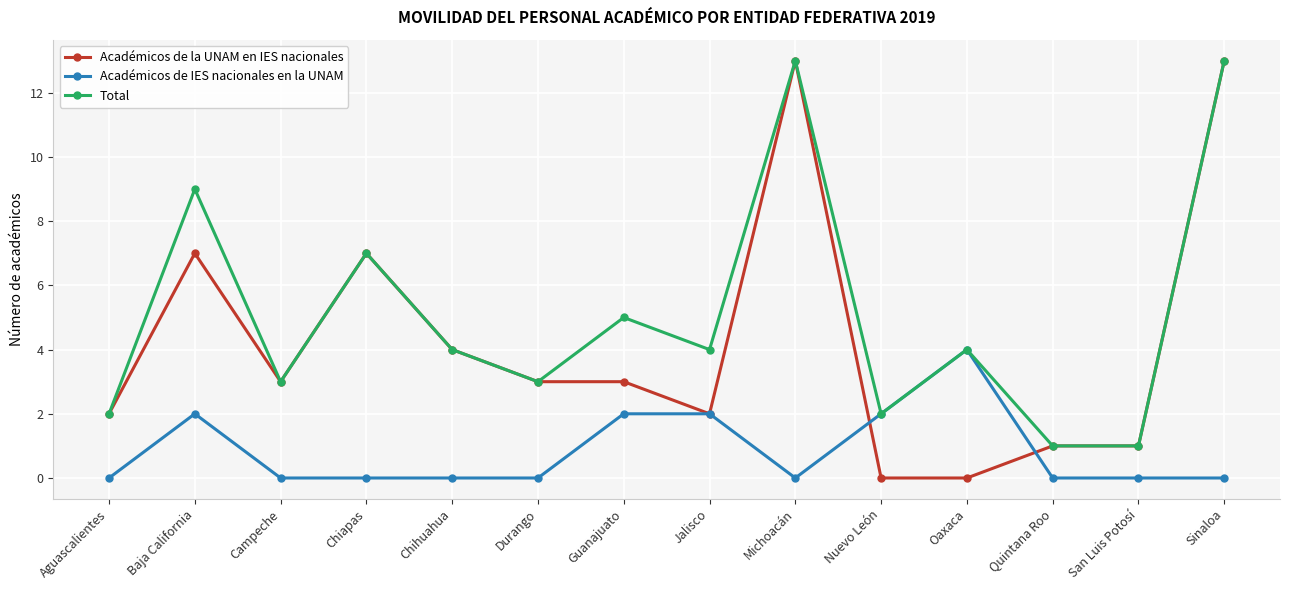

What are all the series names shown in the legend?

Académicos de la UNAM en IES nacionales, Académicos de IES nacionales en la UNAM, Total